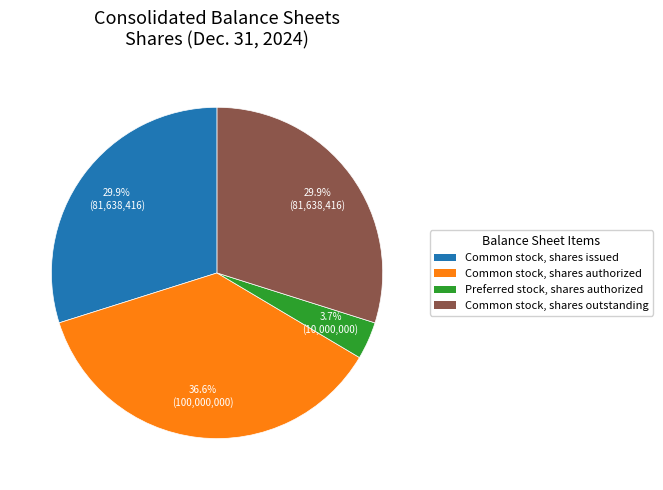

Which has a higher value, Preferred stock, shares authorized or Common stock, shares authorized?

Common stock, shares authorized